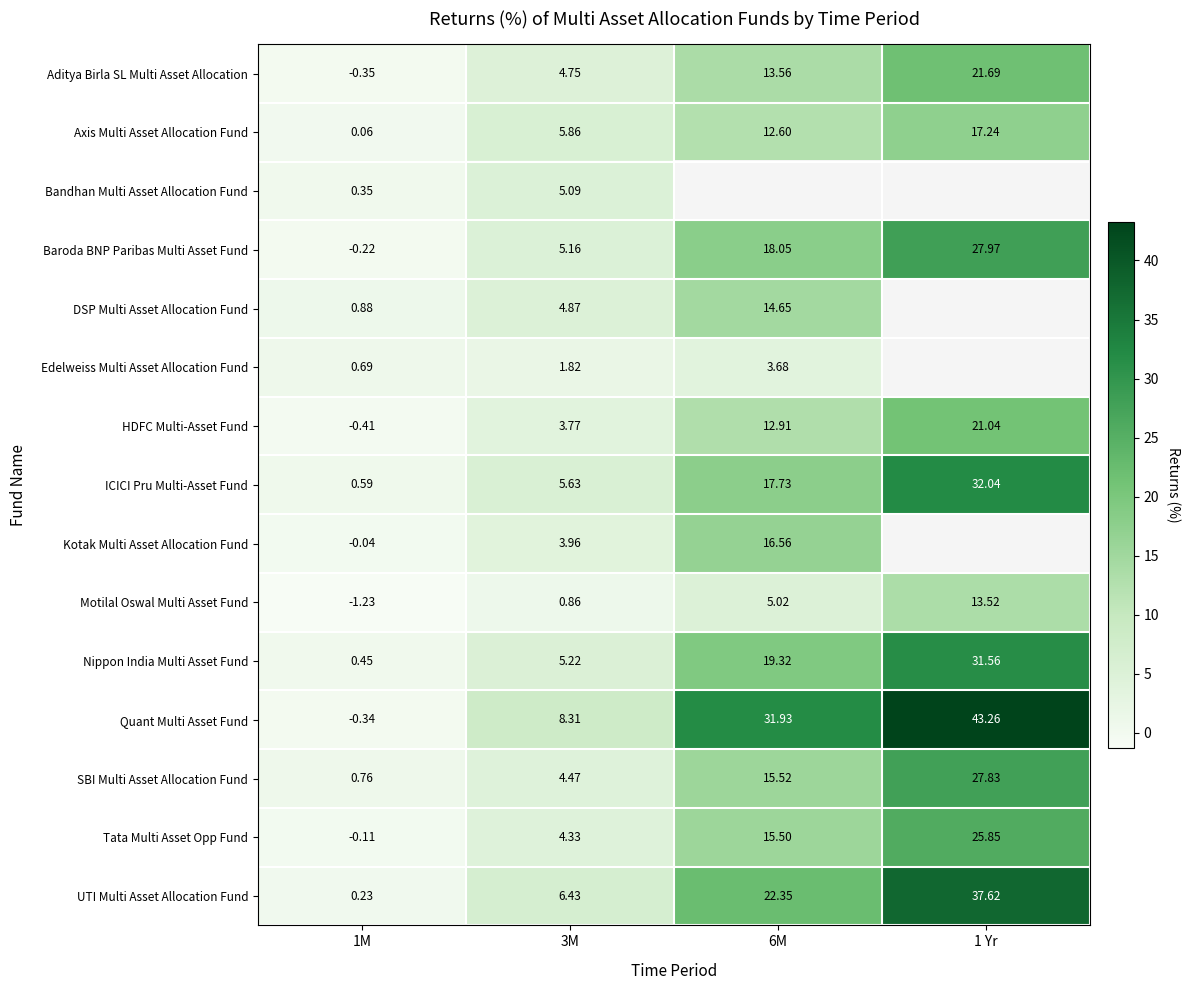

Which has a higher value, 3M or 6M?

6M